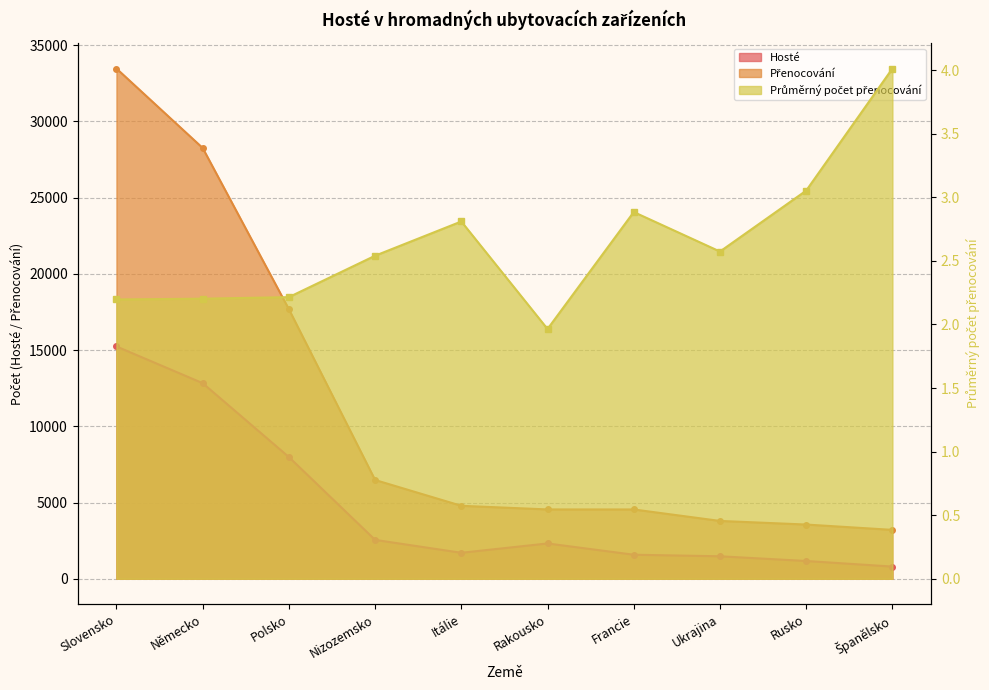

What position from the right is Ukrajina?

3